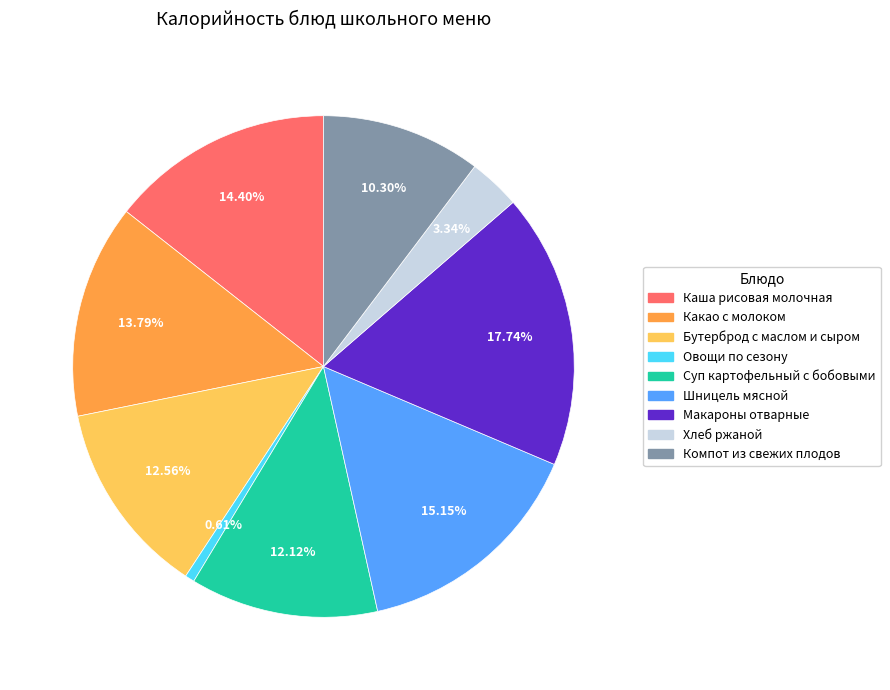

To the nearest percent, what is the average slice percentage?

11%